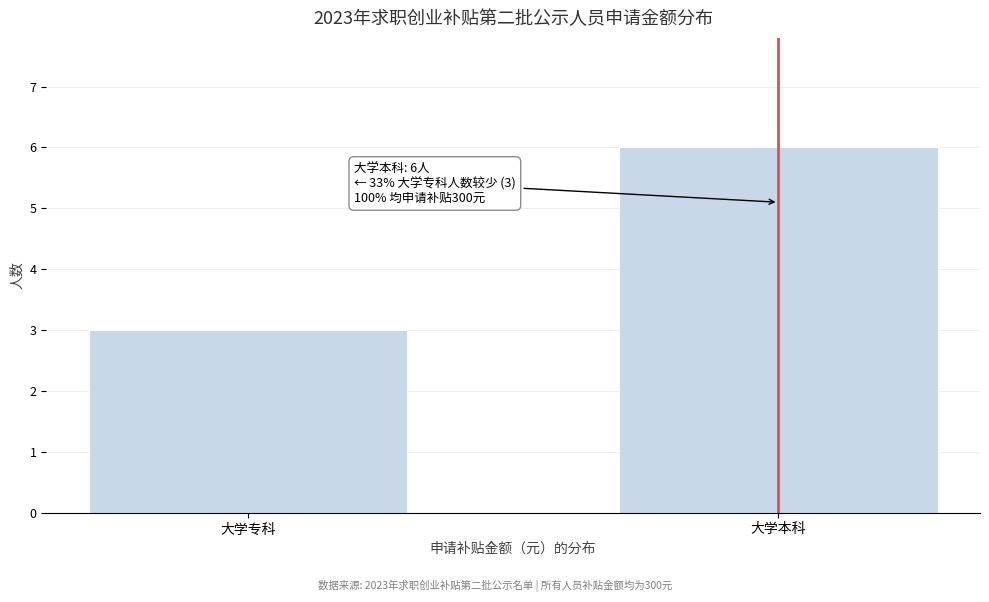

Reading right to left, transcribe all the data shown in this chart.

大学本科=6	大学专科=3